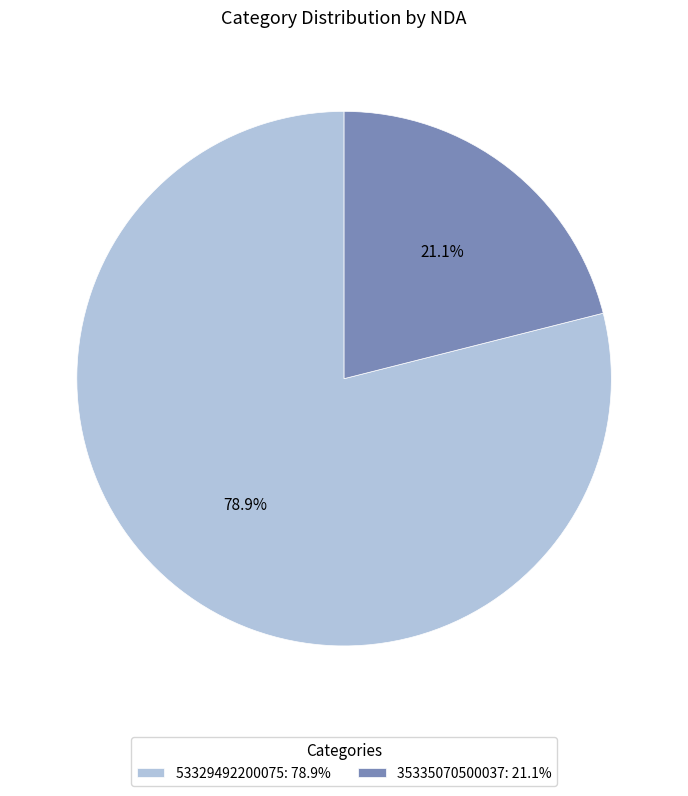

True or false: 53329492200075 accounts for 91% of the total.

False